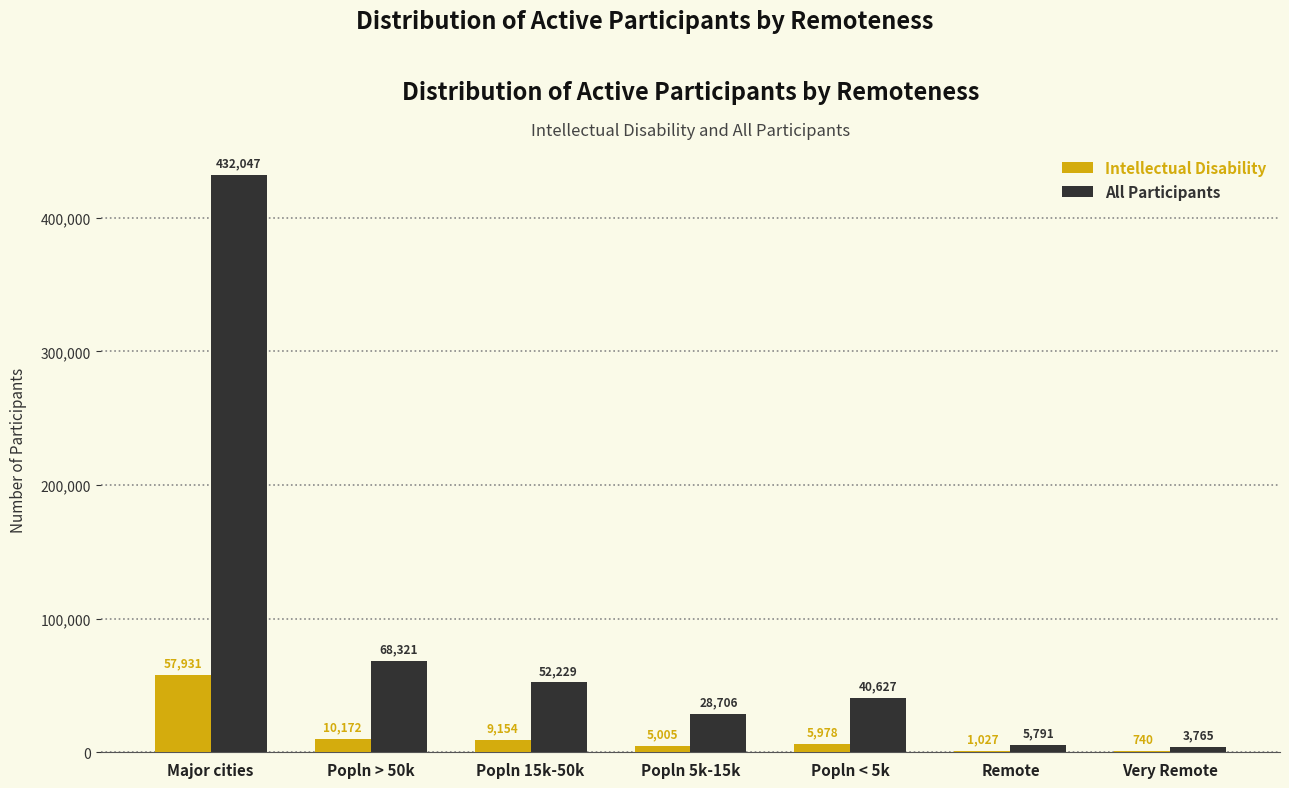

Which category has the highest value in the All Participants series?

Major cities